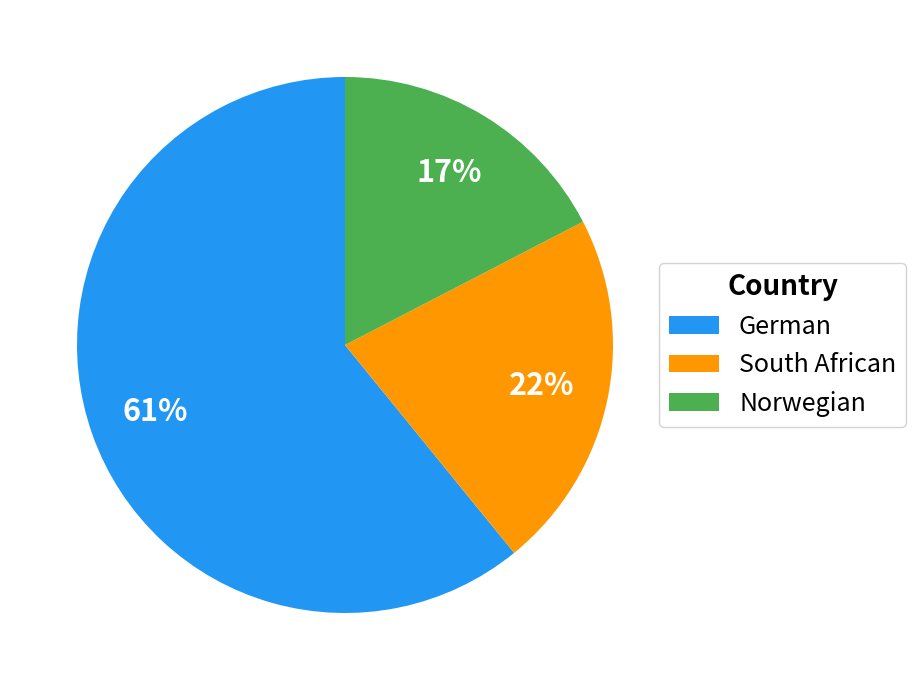

Which category has the smallest portion of the pie?

Norwegian